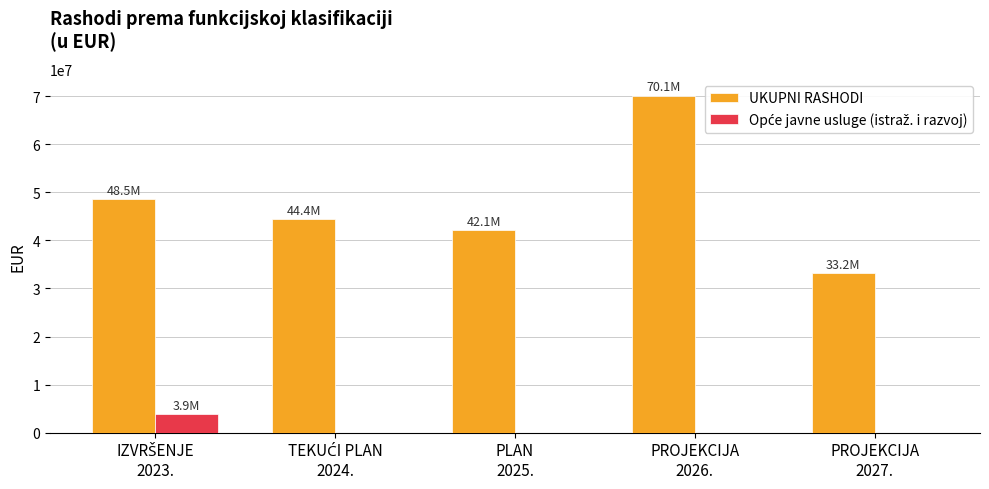

What is the sum of all UKUPNI RASHODI values?

238232842.1